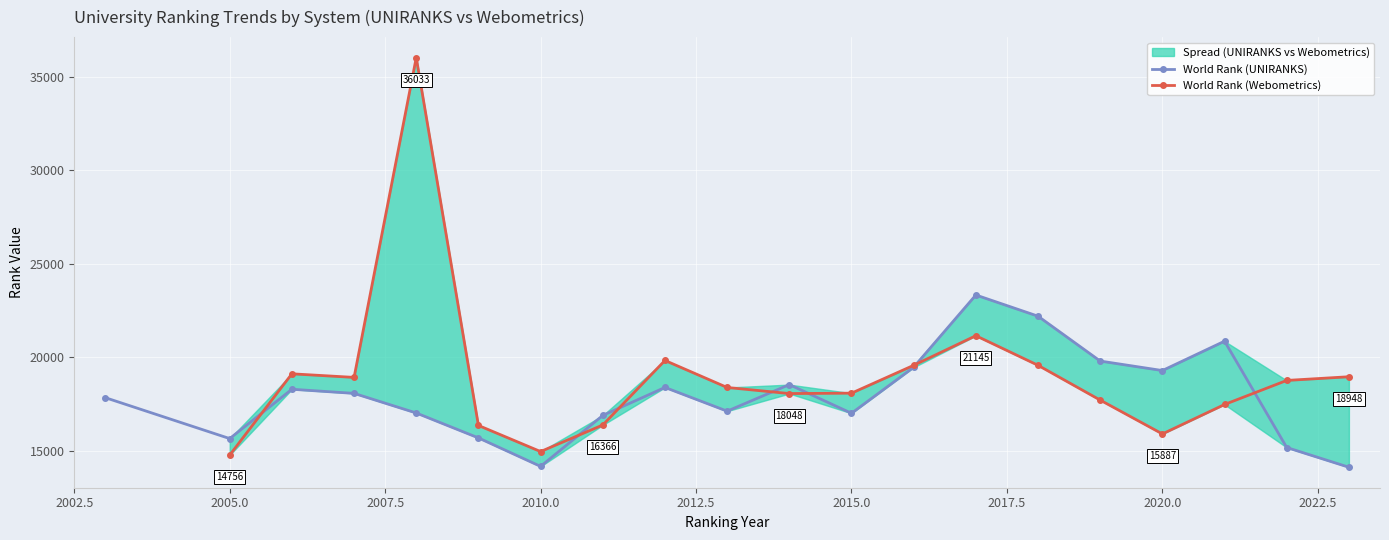

At which category does continent rank (UNIRANKS) reach its first local valley?

2005